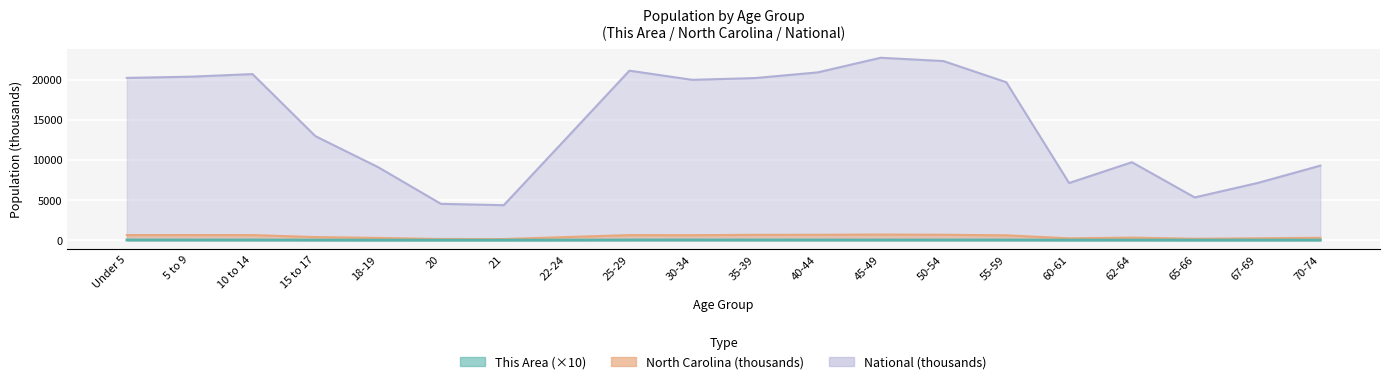

Which category has the lowest value across all series?

20